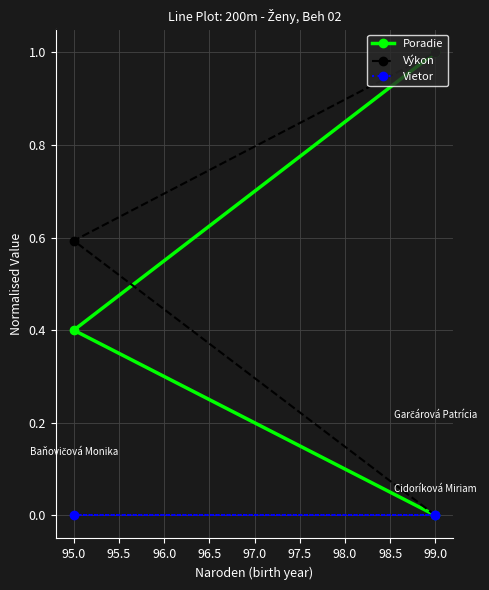

What is the sum of all Poradie values?

1.4